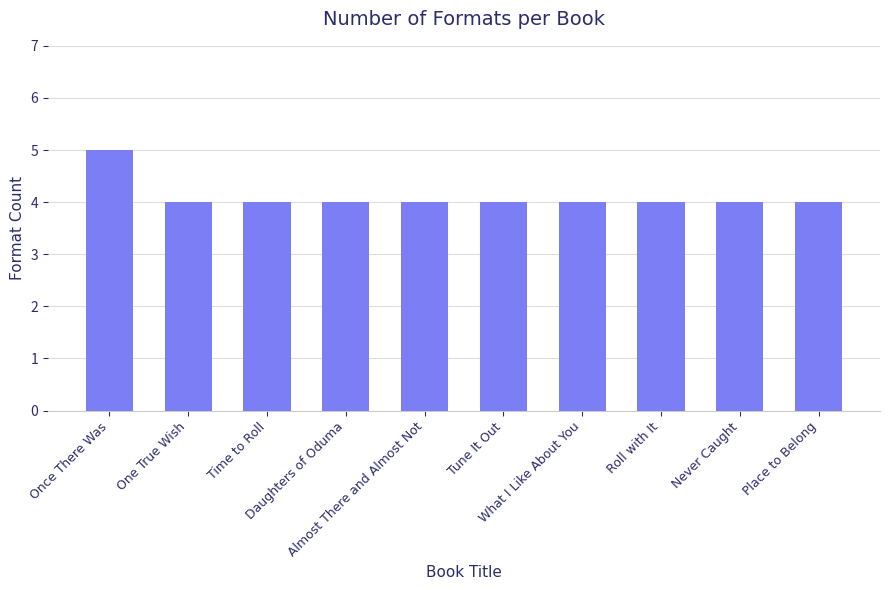

What position from the left is Roll with It?

8